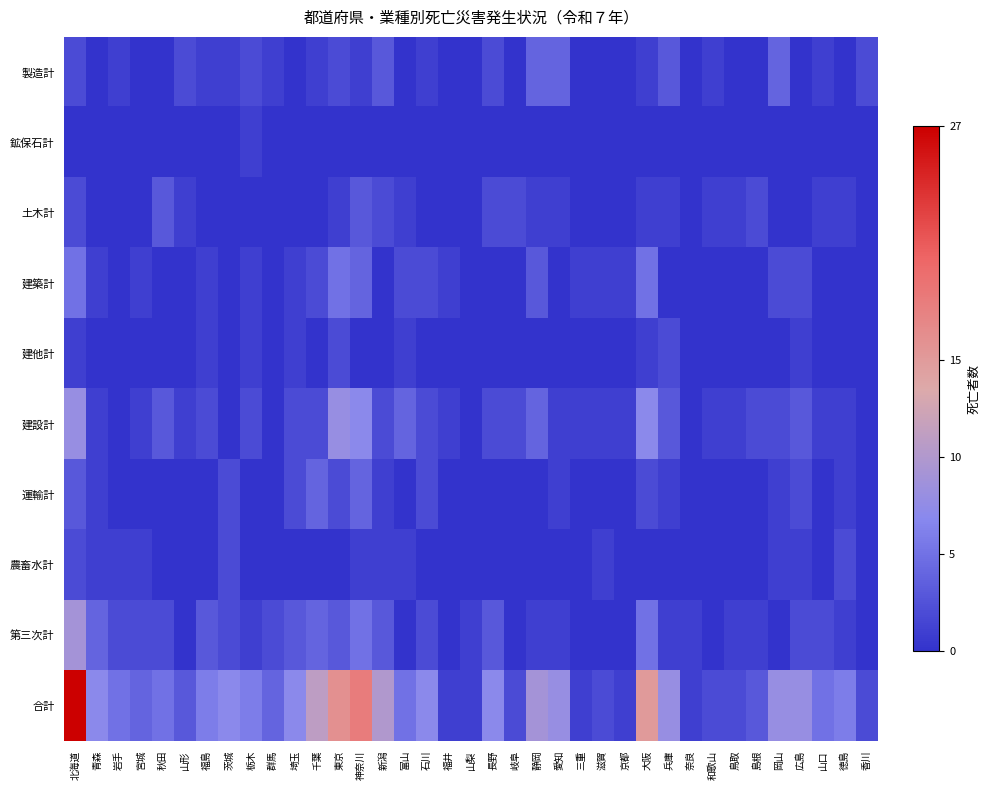

How many distinct data groups are displayed?

10